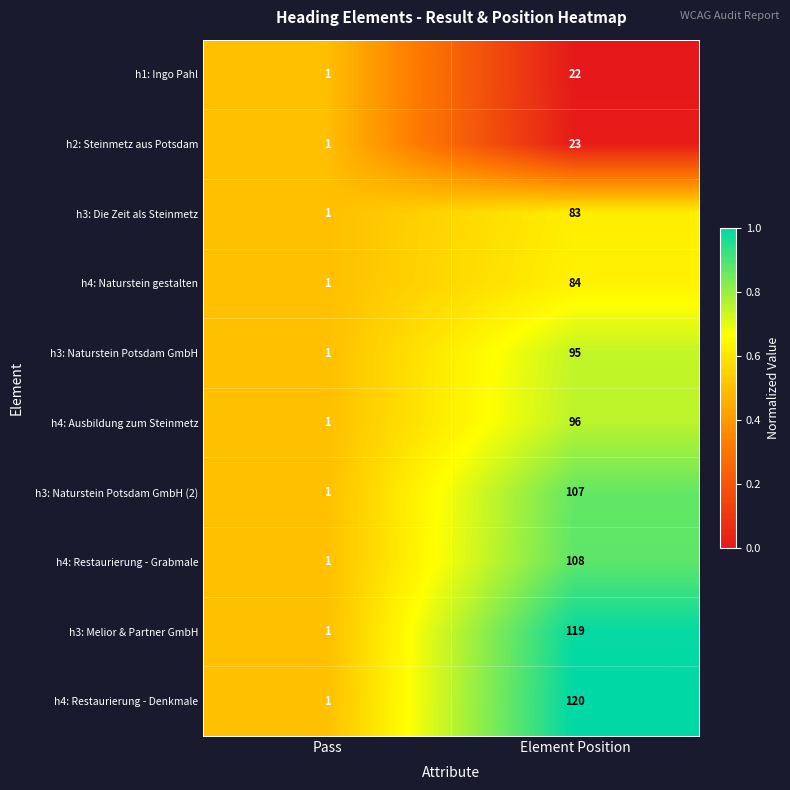

At which label does h3: Die Zeit als Steinmetz reach its minimum?

Pass